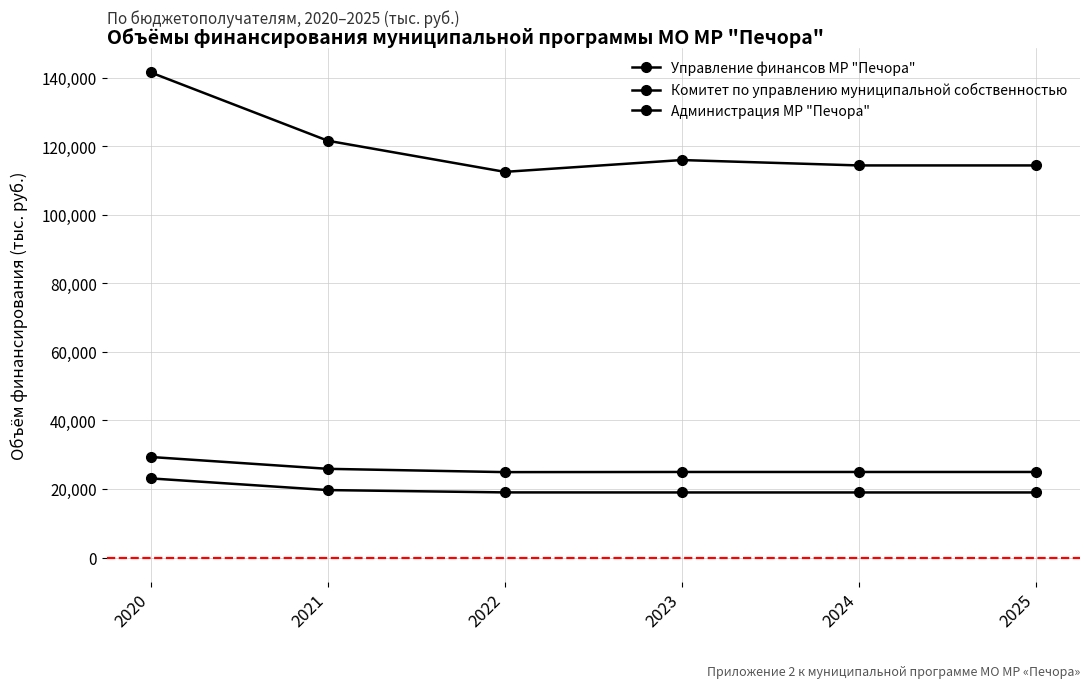

How many lines are shown in the chart?

3